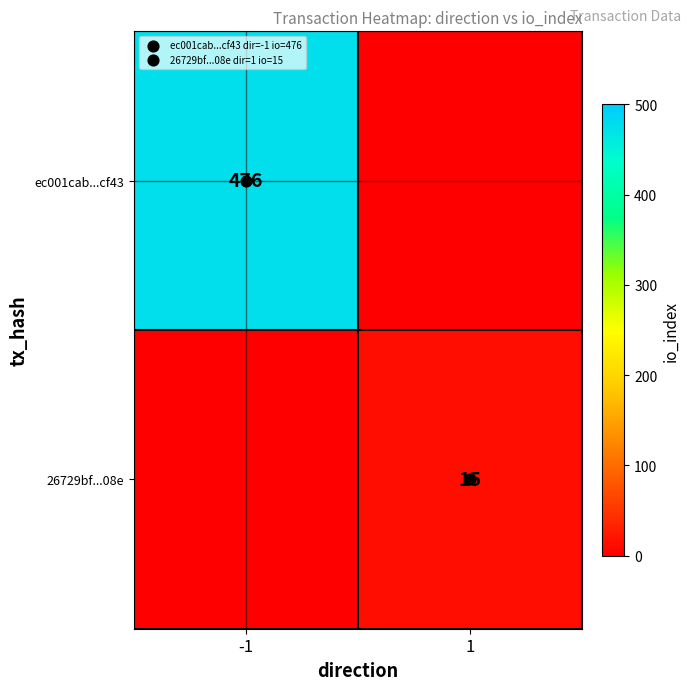

What is the sum of all ec001cab...cf43 values?

476